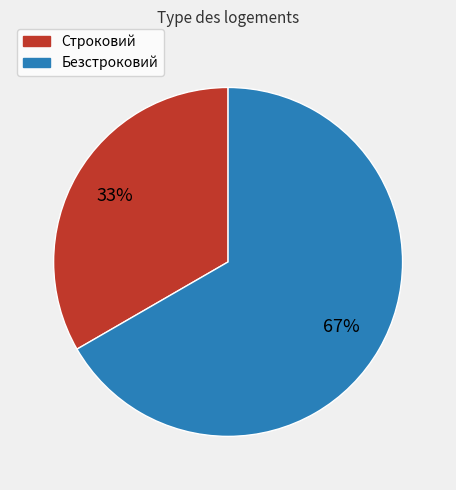

Rank the categories by value from lowest to highest.

Строковий, Безстроковий